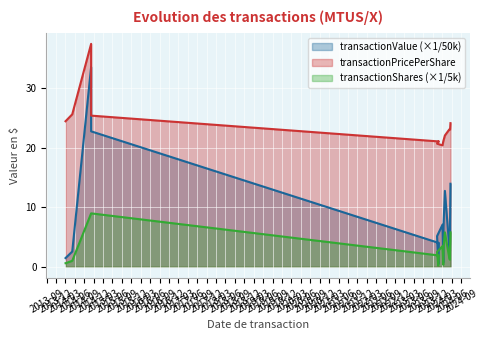

What is the sum of the transactionPricePerShare values at 2014-03-04 and 2024-05-15?

47.4